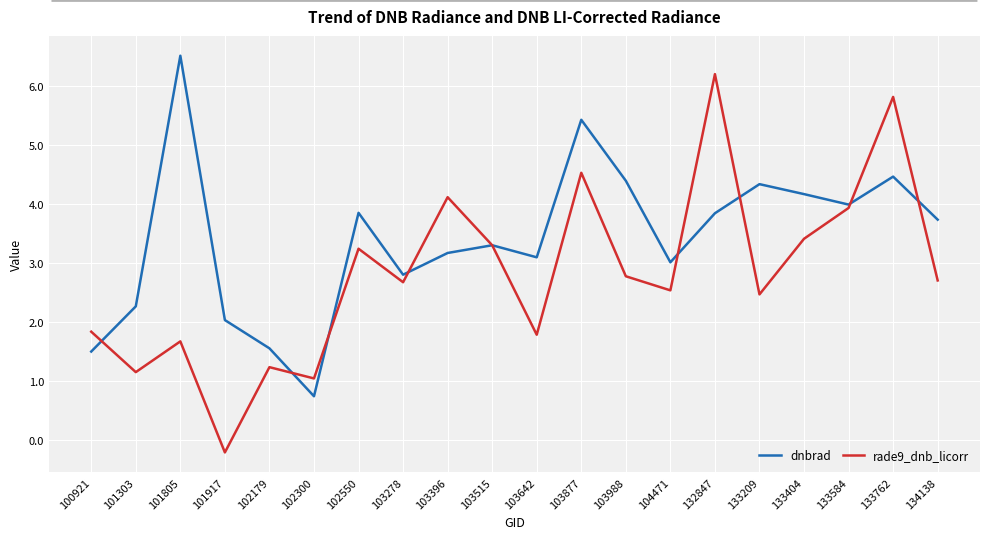

Where do rade9_dnb_licorr and dnbrad first cross each other?

100921 and 101303